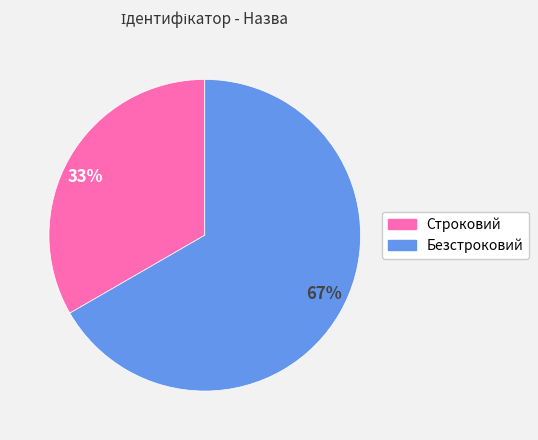

What is the majority slice?

Безстроковий